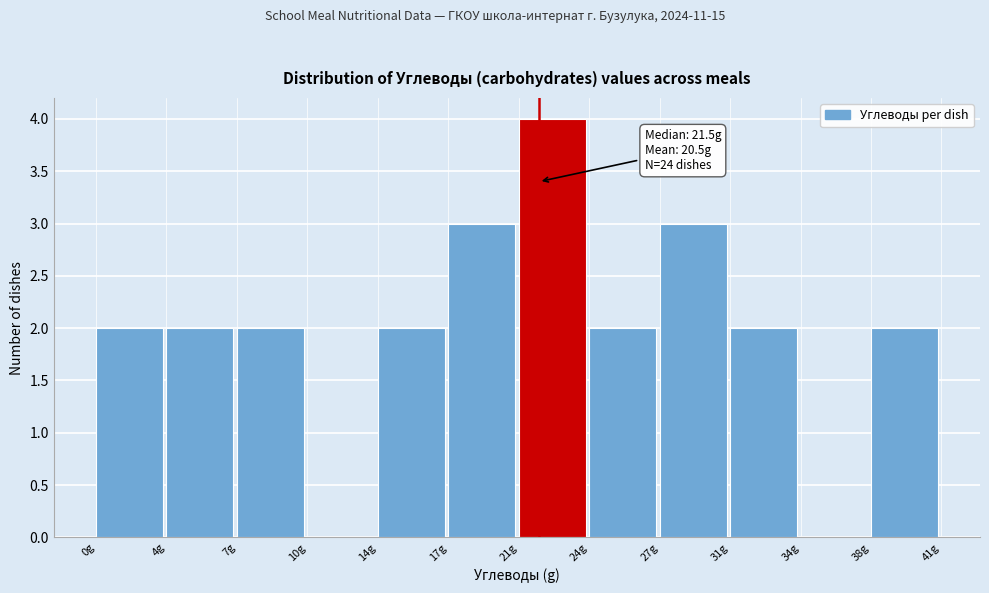

What is the greatest value displayed?

4